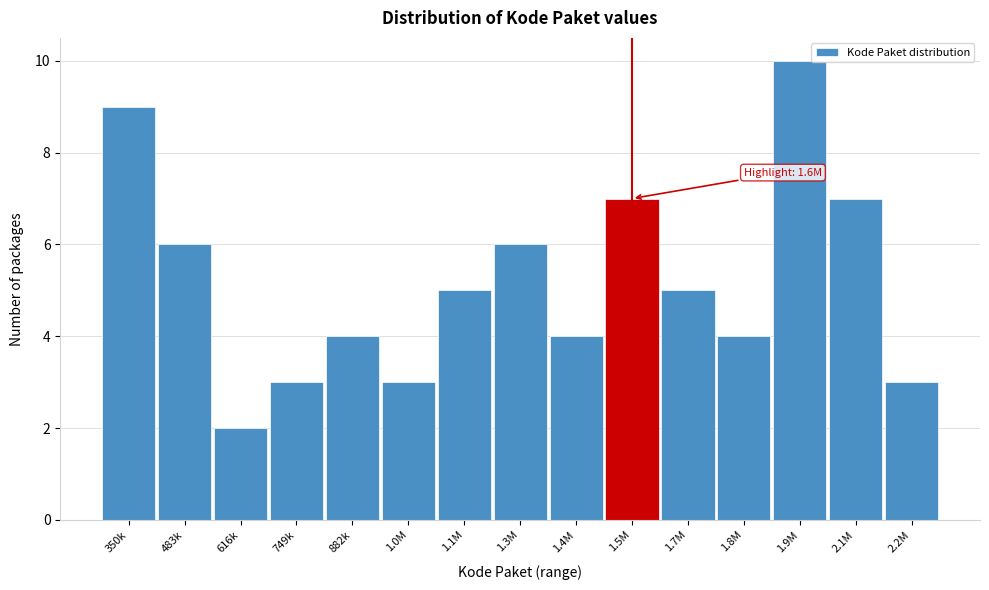

Reading left to right, what are all the values shown in this chart?

350k=9	483k=6	616k=2	749k=3	882k=4	1.0M=3	1.1M=5	1.3M=6	1.4M=4	1.5M=7	1.7M=5	1.8M=4	1.9M=10	2.1M=7	2.2M=3